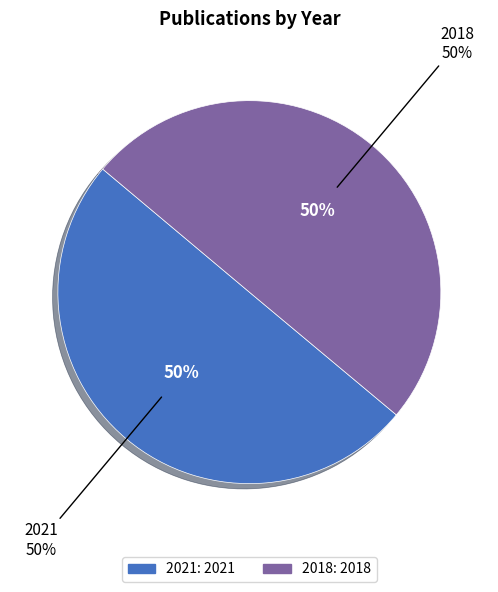

How many slices are in this pie chart?

2